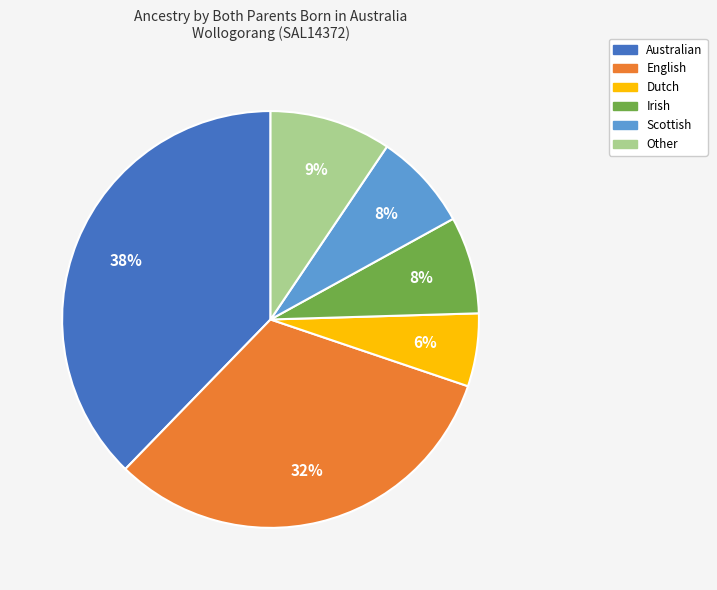

The Other slice represents 4% of the pie. True or false?

False